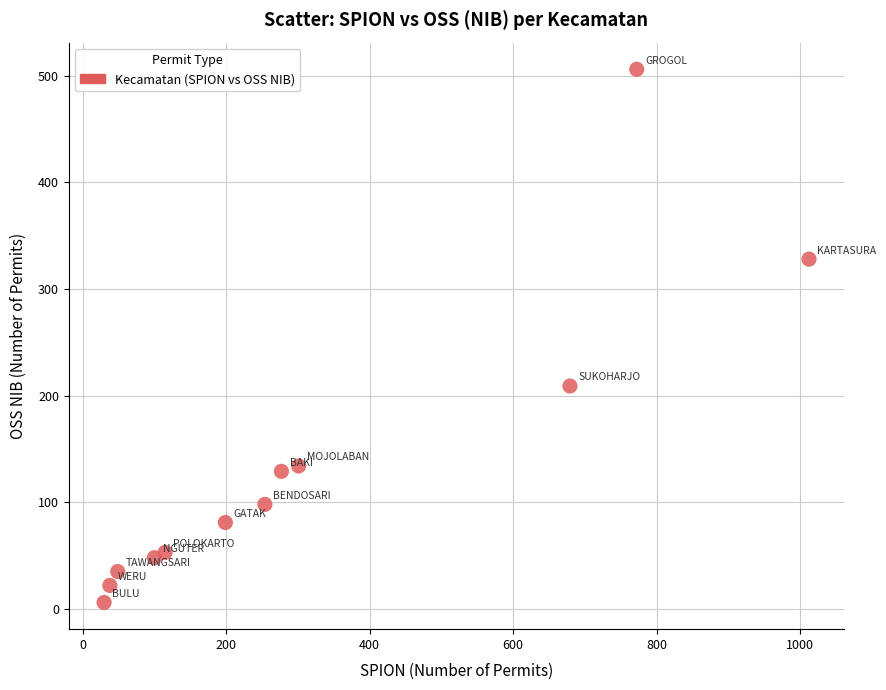

What Y value in the scatter plot is closest to 256?

209